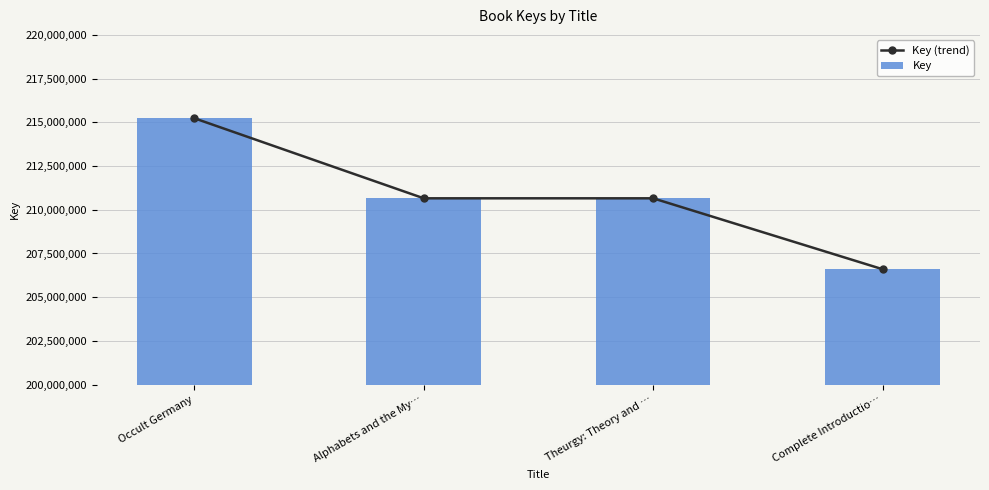

What is the approximate value of Key at Occult Germany?

215231444